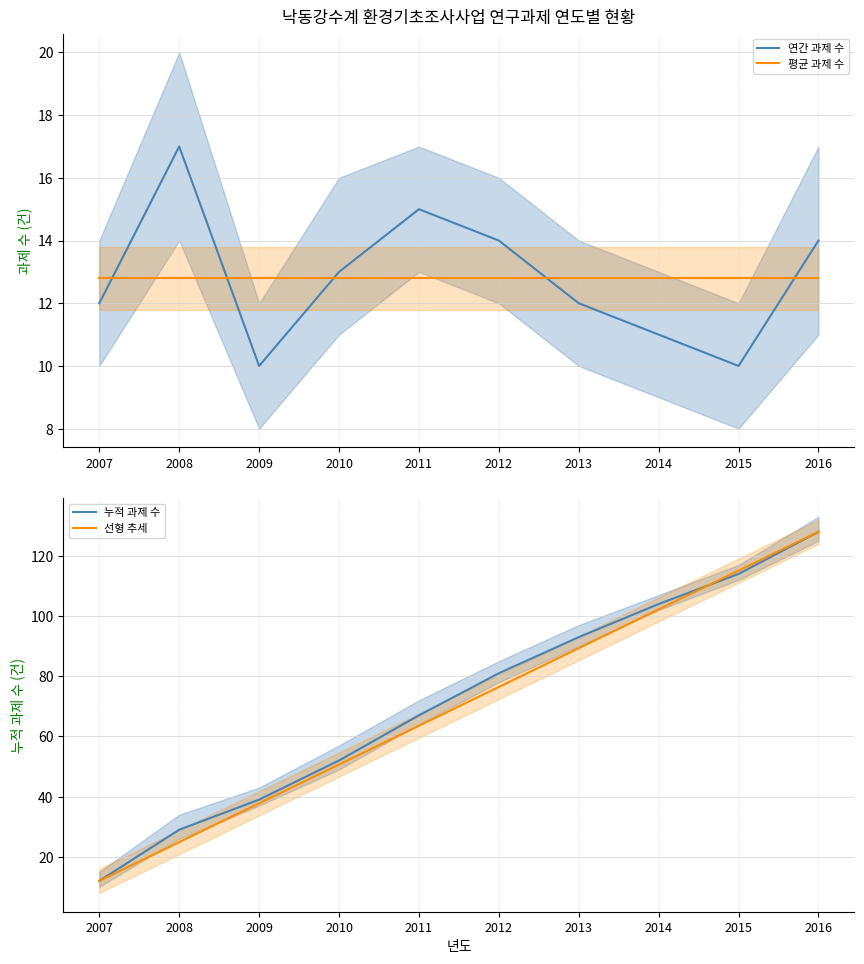

Is the value of 선형 추세 at 2016 greater than the value of 평균 과제 수 at 2013?

Yes